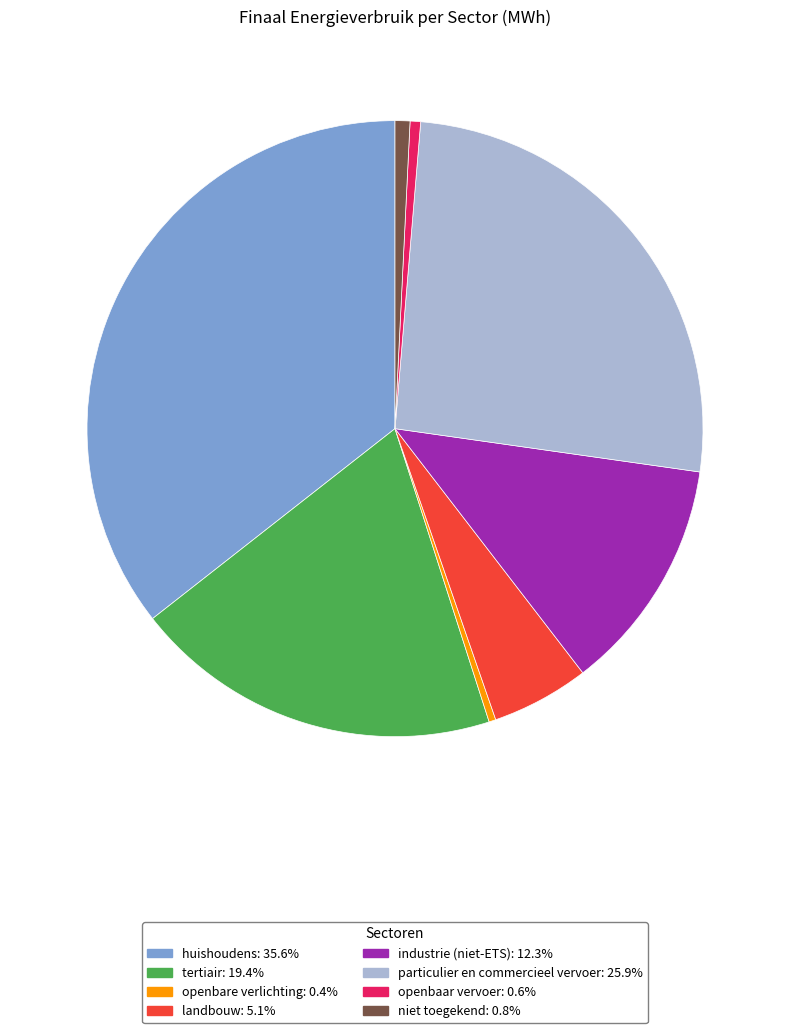

Does openbaar vervoer represent more than half of the total?

No